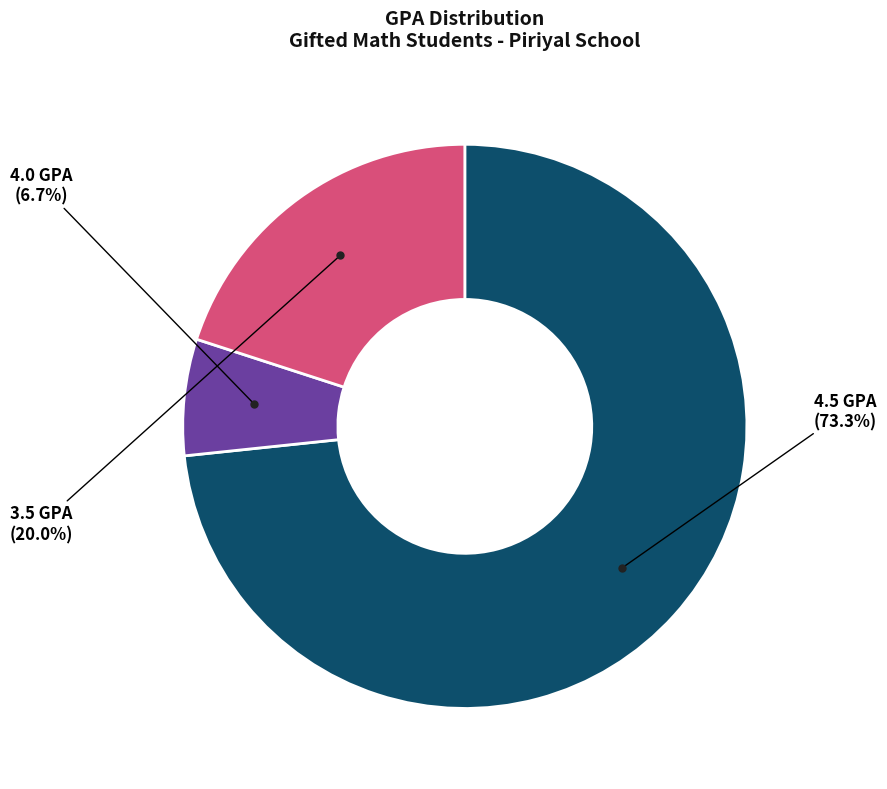

Is there any slice that represents more than half of the pie?

Yes